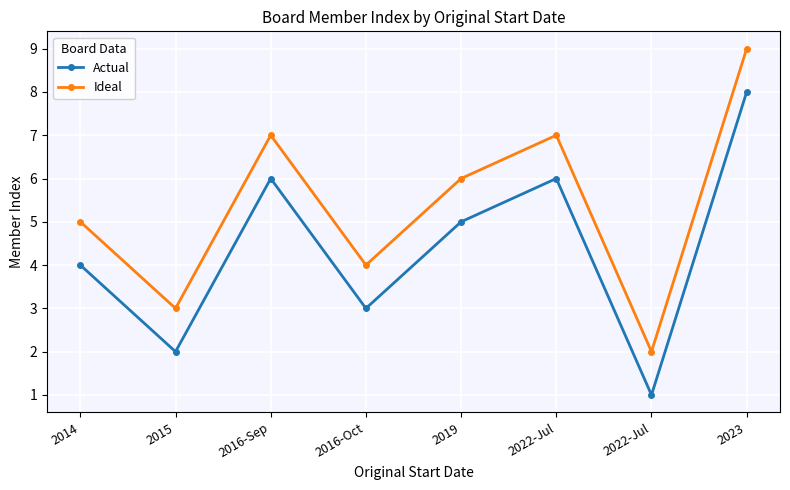

Does the chart have visible grid lines?

Yes